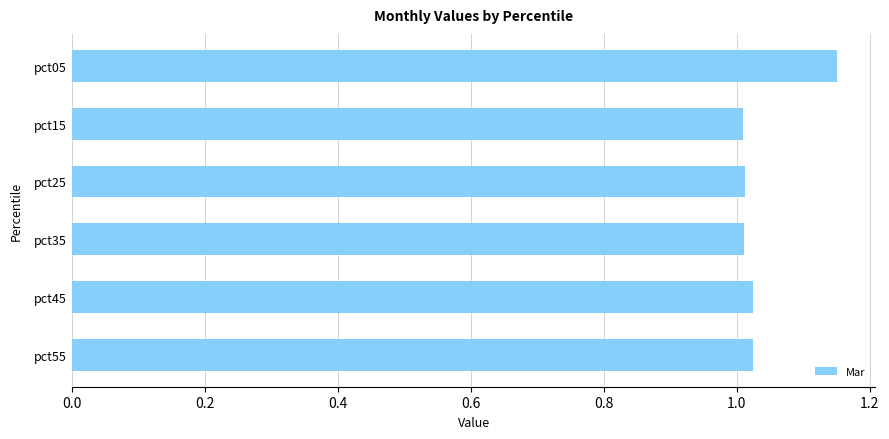

The chart shows a value of 1.0 at pct15. True or false?

True